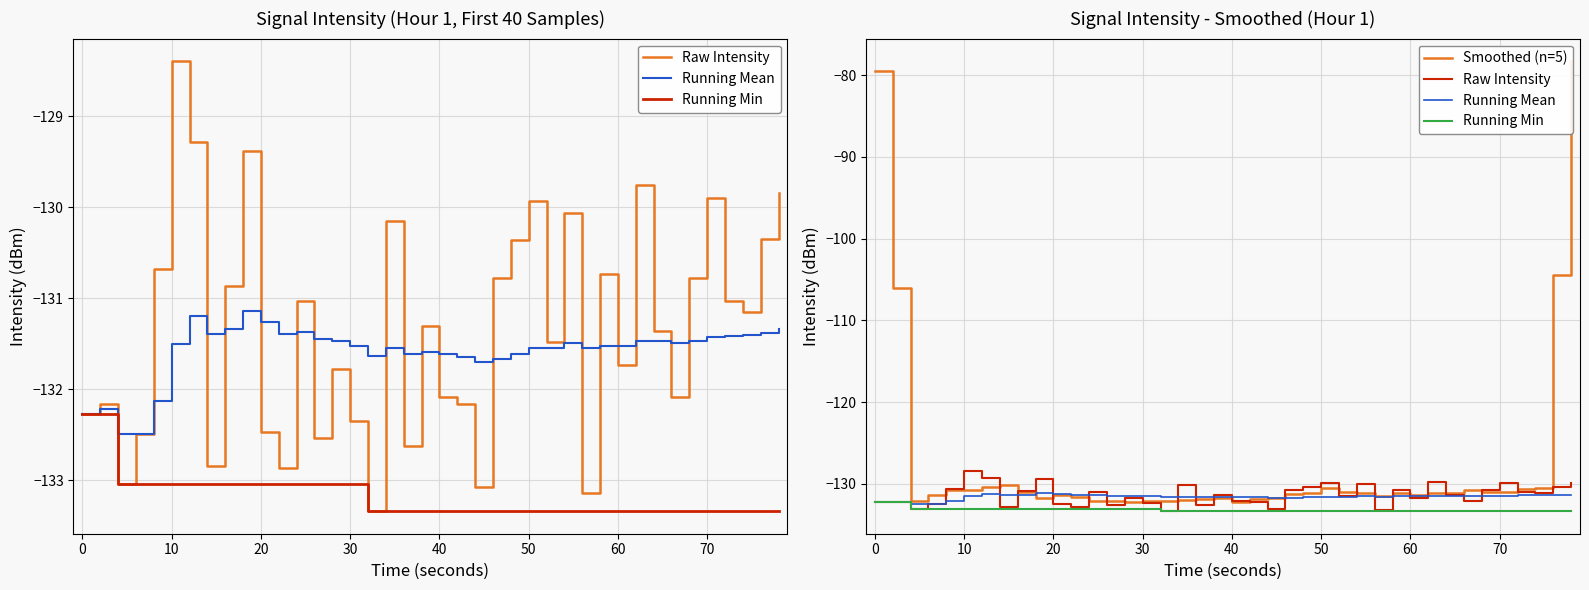

Is the value of Running Min at 36 greater than the value of Raw Intensity at 18?

No